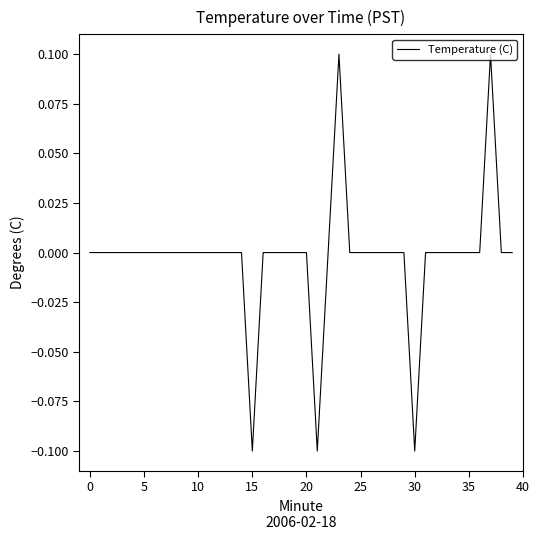

At which label does the data first exceed 0?

23